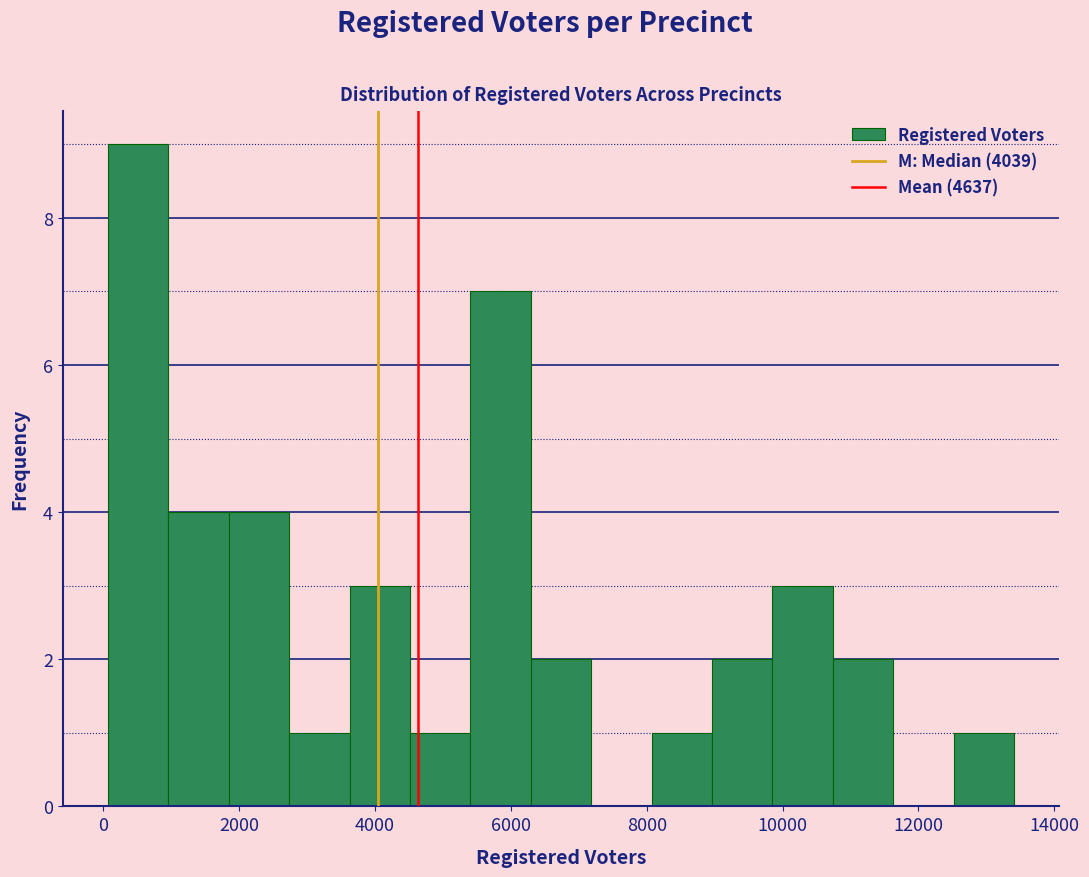

Over which range of the x-axis is the bar tallest?

0 to 1000